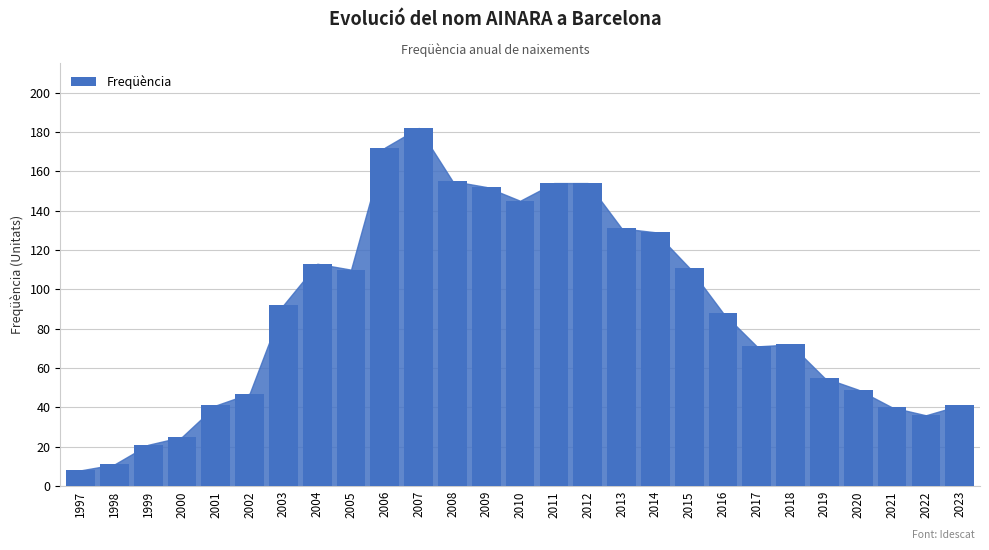

What is the difference between the second highest and minimum values?

164